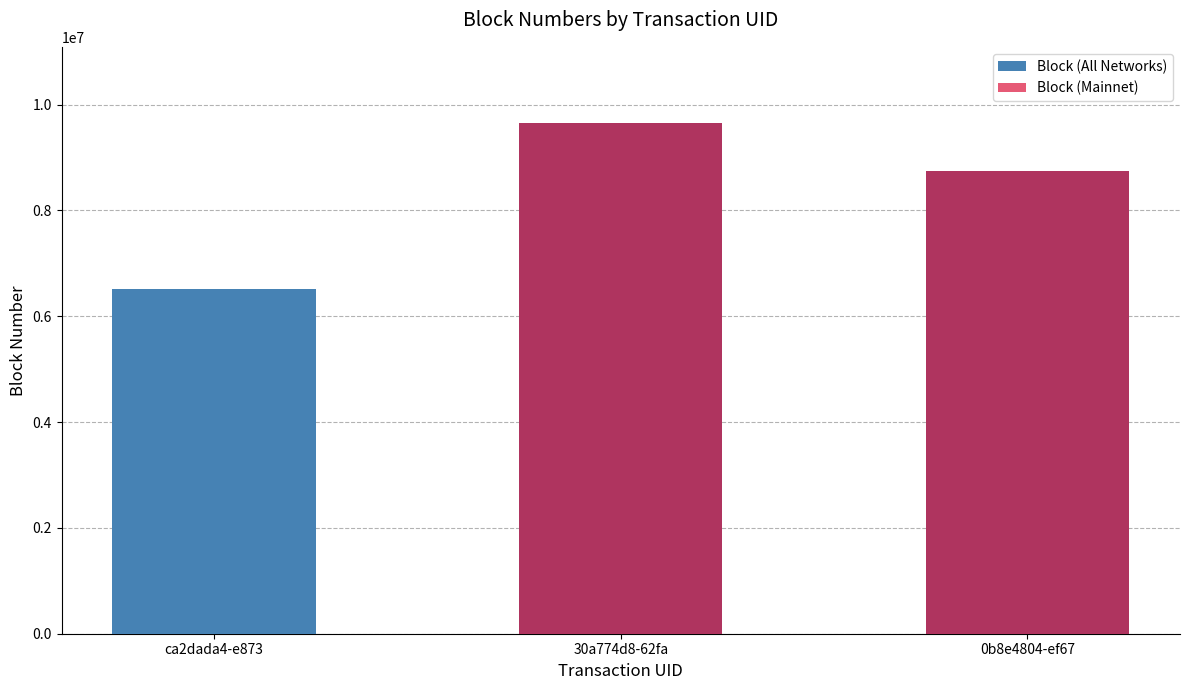

How many values in the Block (All Networks) series exceed 8747091?

1